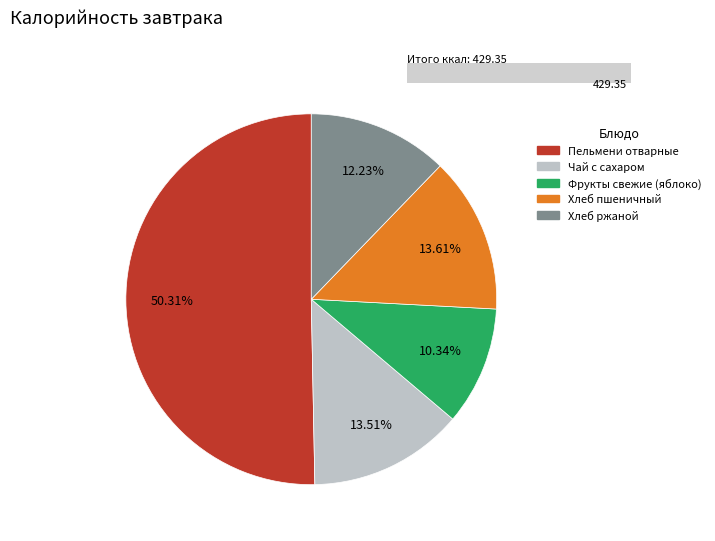

The Пельмени отварные (завтрак) slice represents 50% of the pie. True or false?

True